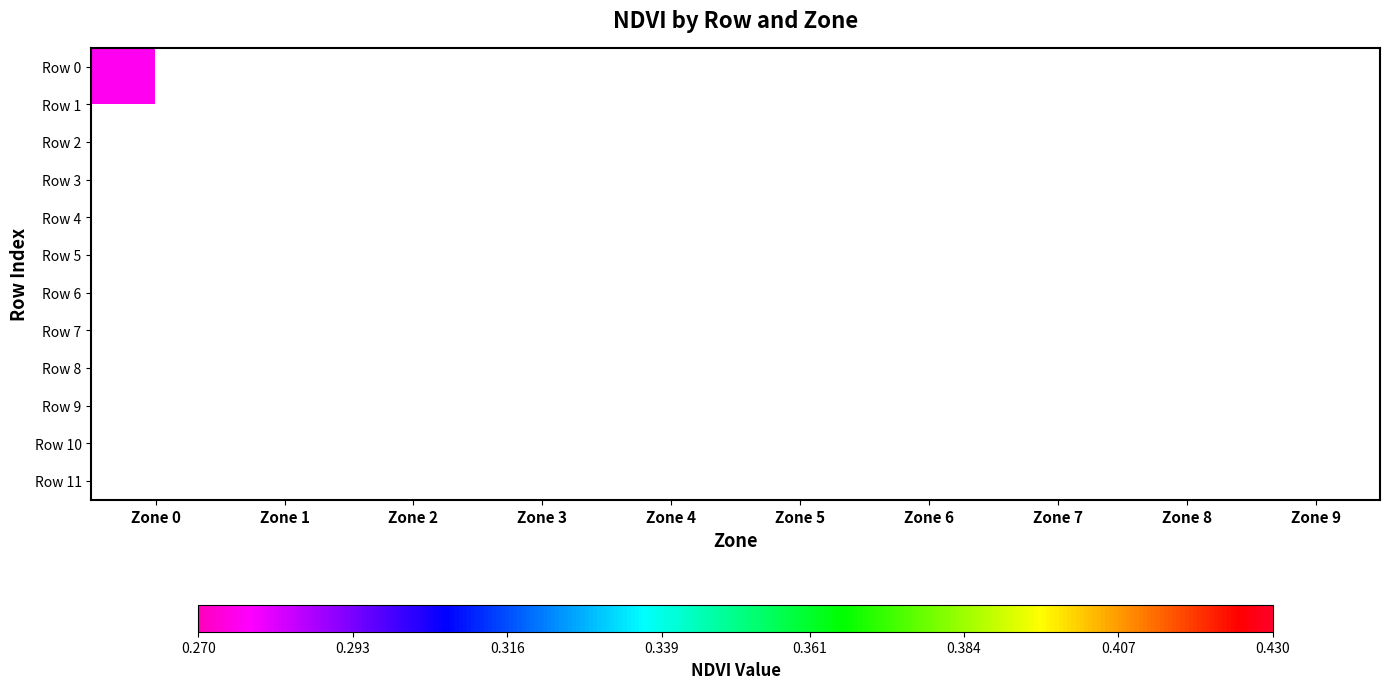

At how many categories does at least one series exceed 0?

10